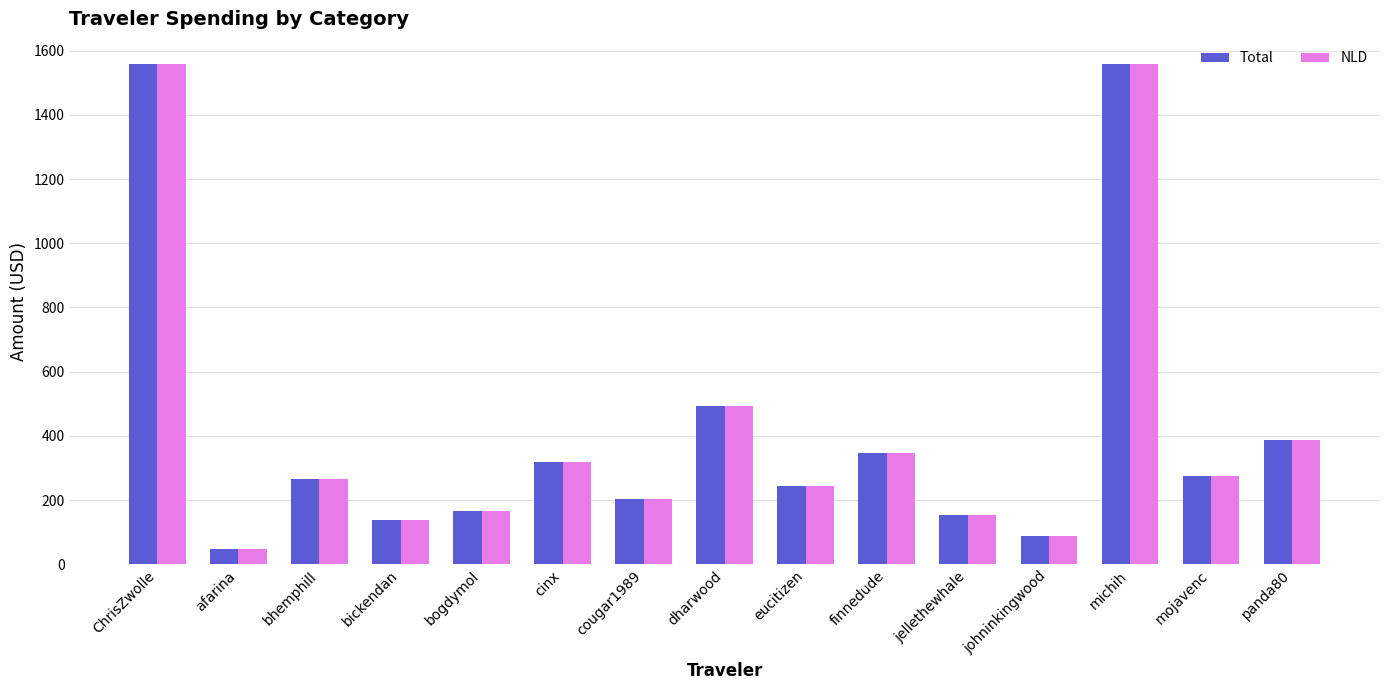

What is the label of the 1st bar from the right?

panda80